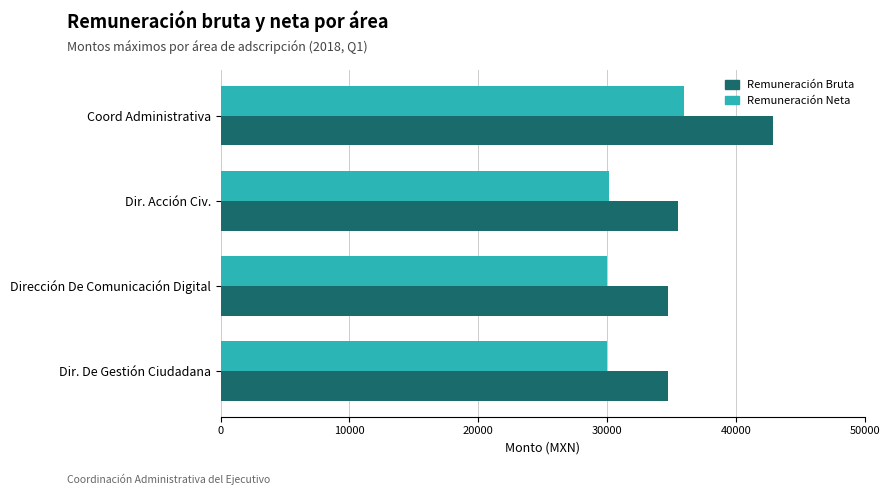

Is the value of Remuneración Neta at Dir. De Gestión Ciudadana greater than the value of Remuneración Bruta at Dir. Acción Civ.?

No